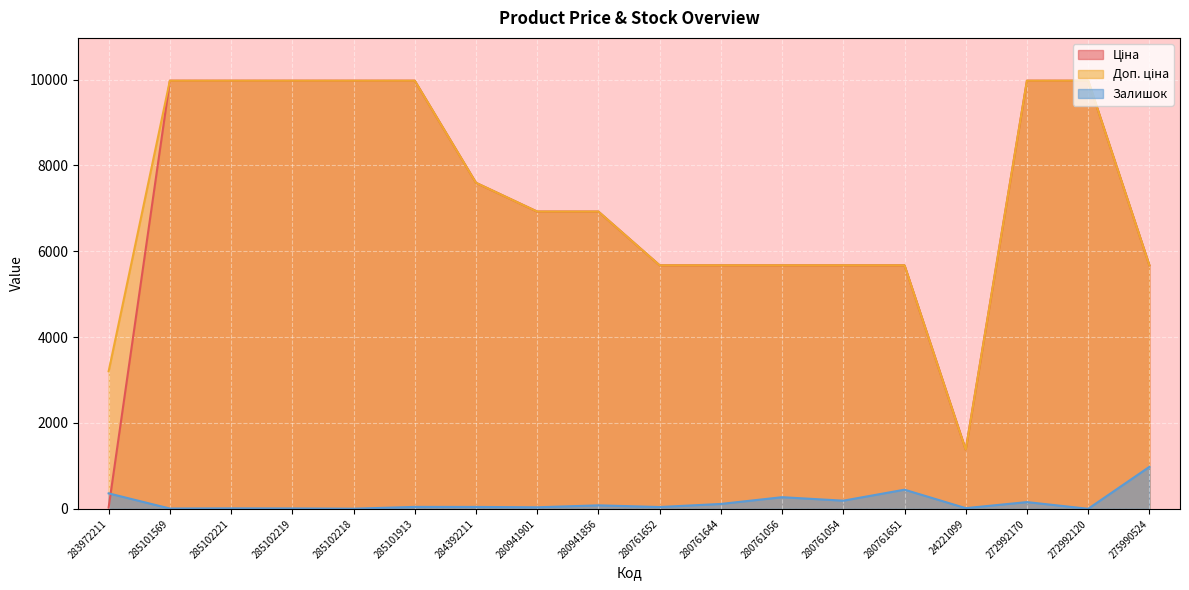

The Ціна series shows 5862.4 at 272992120. True or false?

False